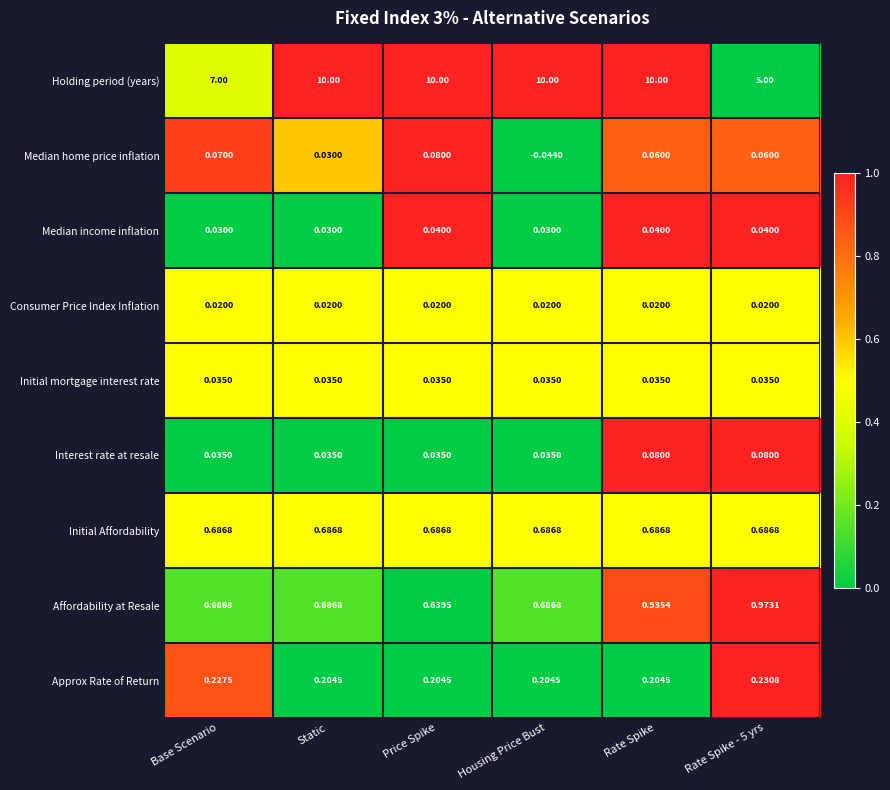

Rank the series at Rate Spike - 5 yrs from highest to lowest value.

Holding period (years), Affordability at Resale, Initial Affordability, Approx Rate of Return, Interest rate at resale, Median home price inflation, Median income inflation, Initial mortgage interest rate, Consumer Price Index Inflation